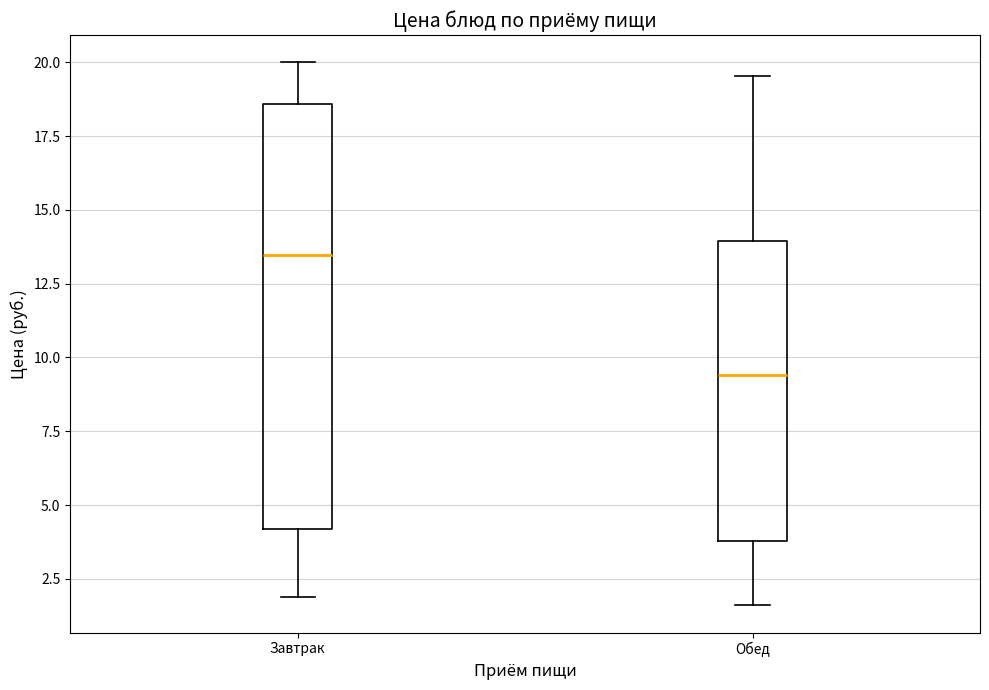

Where is the upper edge of the box for Обед on the y-axis? The values are not printed on the chart, so give them approximately, as read against the axis.

14.0